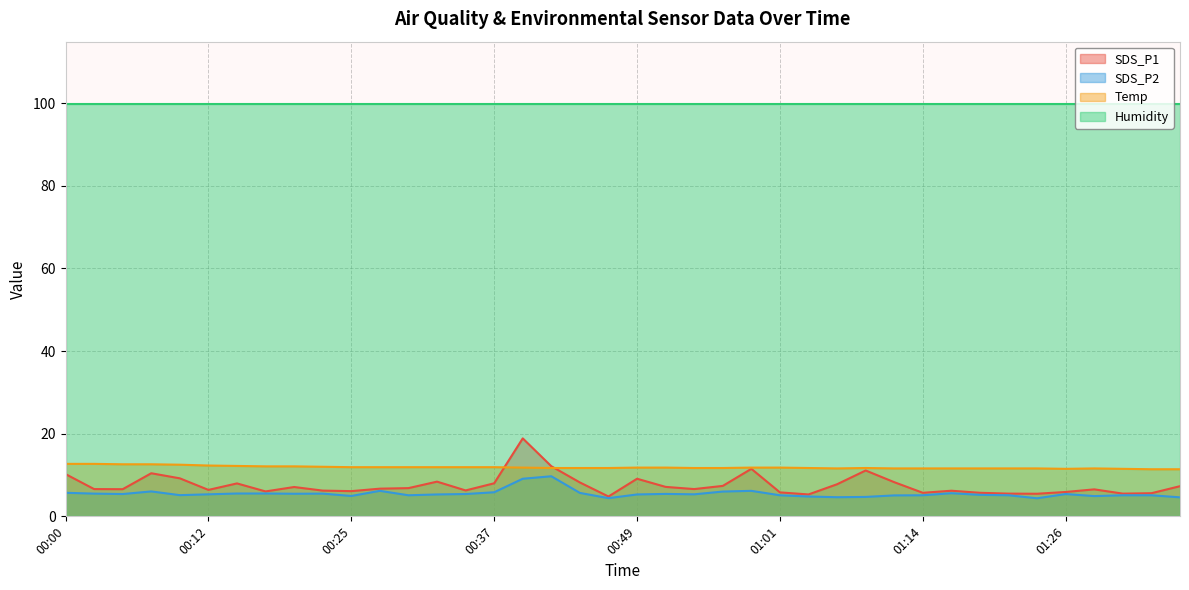

What are all the series names shown in the legend?

SDS_P1, SDS_P2, Temp, Humidity